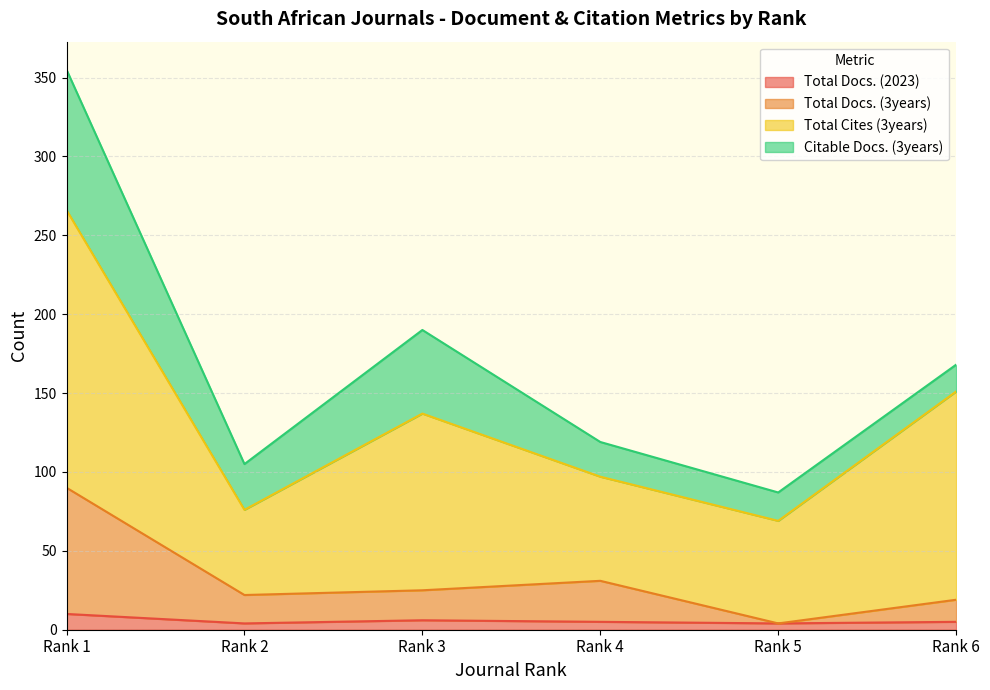

What is the sum of all Total Docs. (2023) values?

34